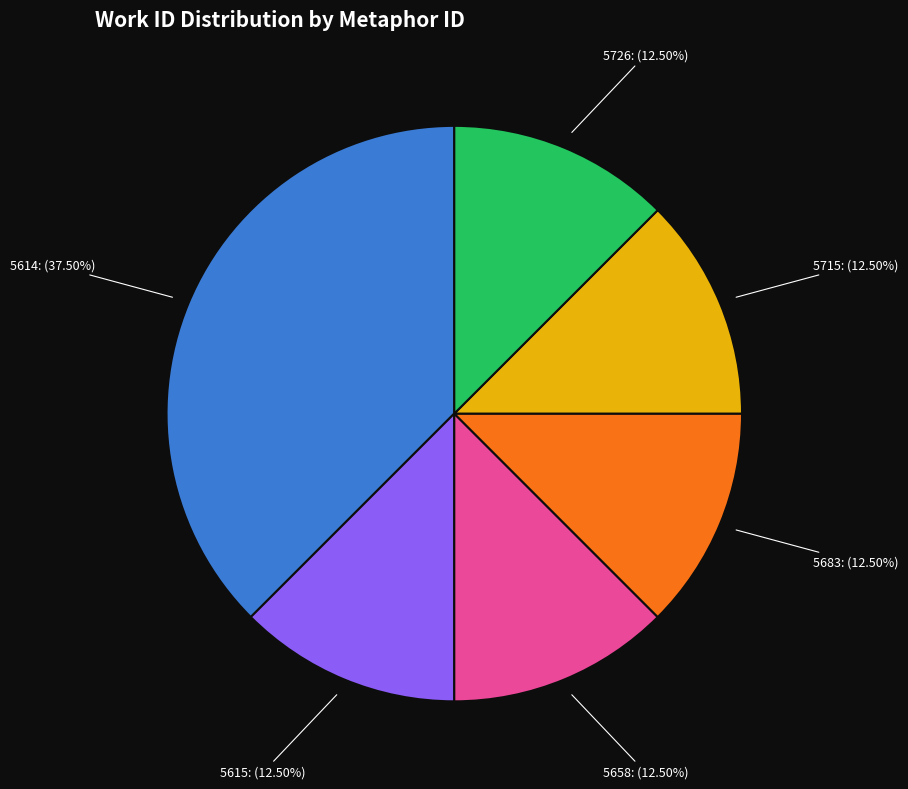

Is the sum of 5715 and 5615 greater than half?

No